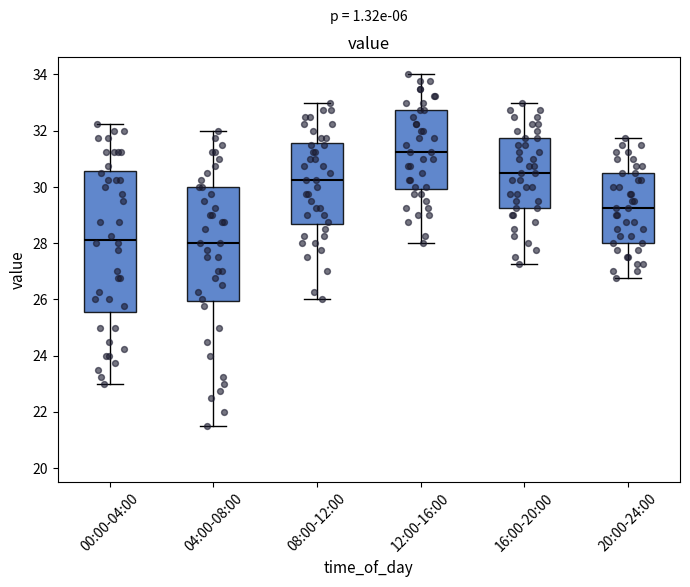

Reading left to right, read every box against the y-axis: the position of its median line, the range the box covers, and the ends of its whiskers. The values are not printed on the chart, so give them approximately, as read against the axis.

00:00-04:00: median 28.2, box 25.6 to 30.6, whiskers 23.0 to 32.2
04:00-08:00: median 28.0, box 26.0 to 30.0, whiskers 21.6 to 32.0
08:00-12:00: median 30.2, box 28.6 to 31.6, whiskers 26.0 to 33.0
12:00-16:00: median 31.2, box 30.0 to 32.8, whiskers 28.0 to 34.0
16:00-20:00: median 30.6, box 29.2 to 31.8, whiskers 27.2 to 33.0
20:00-24:00: median 29.2, box 28.0 to 30.6, whiskers 26.8 to 31.8